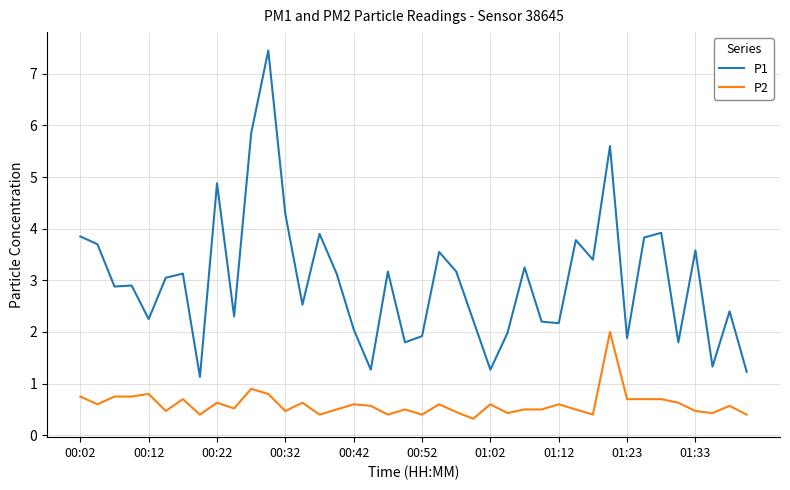

Is this an area chart (filled region under the line)?

No